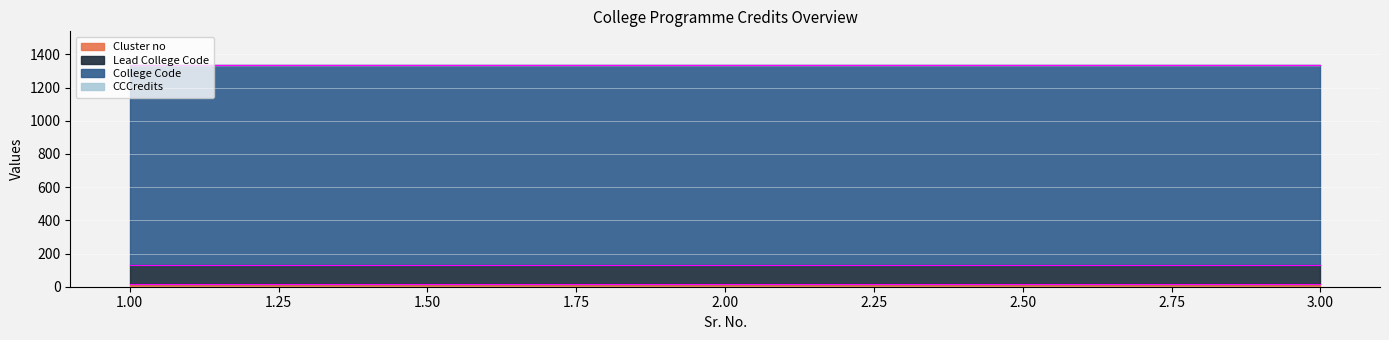

Reading left to right, list all the values displayed in this chart.

Cluster no: 14	14	14
Lead College Code: 115	115	115
College Code: 1207	1207	1207
CCCredits: 2	2	2